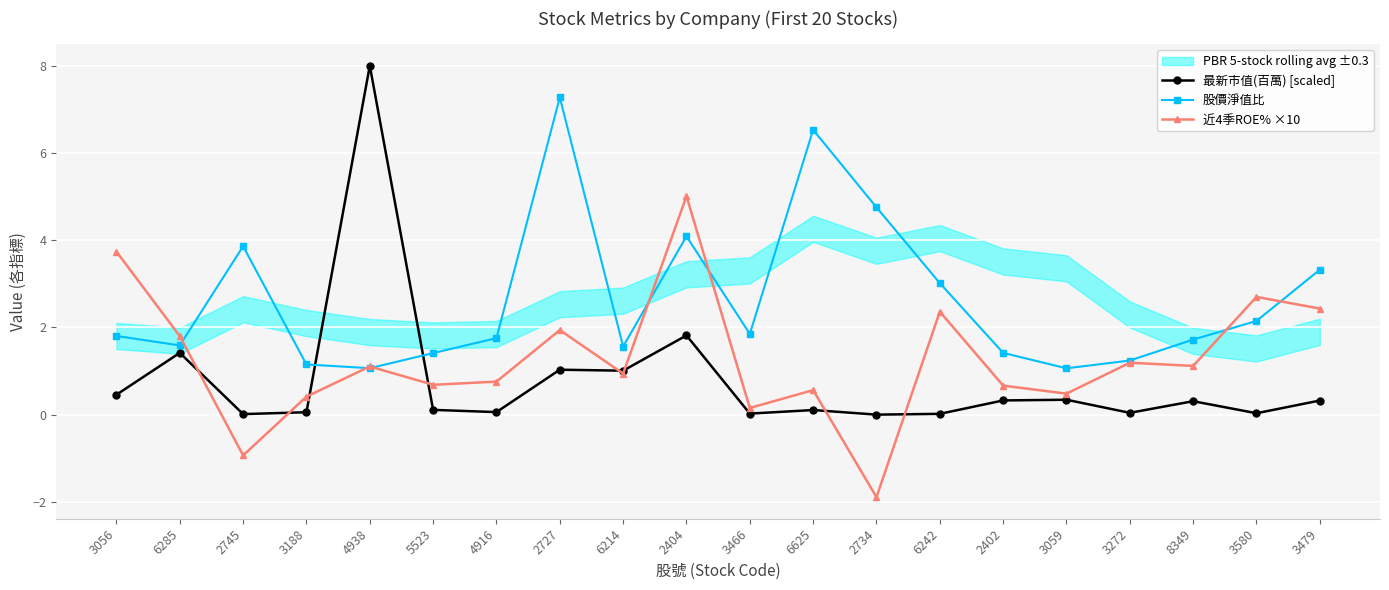

Reading left to right, what are all the values shown in this chart?

最新市值(百萬) [scaled]: 3056=0.5	6285=1.4	2745=0.0	3188=0.1	4938=8.0	5523=0.1	4916=0.1	2727=1.0	6214=1.0	2404=1.8	3466=0.0	6625=0.1	2734=0.0	6242=0.0	2402=0.3	3059=0.3	3272=0.0	8349=0.3	3580=0.0	3479=0.3
股價淨值比: 3056=1.8	6285=1.6	2745=3.9	3188=1.2	4938=1.1	5523=1.4	4916=1.8	2727=7.3	6214=1.6	2404=4.1	3466=1.9	6625=6.5	2734=4.8	6242=3.0	2402=1.4	3059=1.1	3272=1.2	8349=1.7	3580=2.1	3479=3.3
近4季ROE% ×10: 3056=3.7	6285=1.8	2745=-0.9	3188=0.4	4938=1.1	5523=0.7	4916=0.8	2727=1.9	6214=0.9	2404=5.0	3466=0.2	6625=0.6	2734=-1.9	6242=2.4	2402=0.7	3059=0.5	3272=1.2	8349=1.1	3580=2.7	3479=2.4